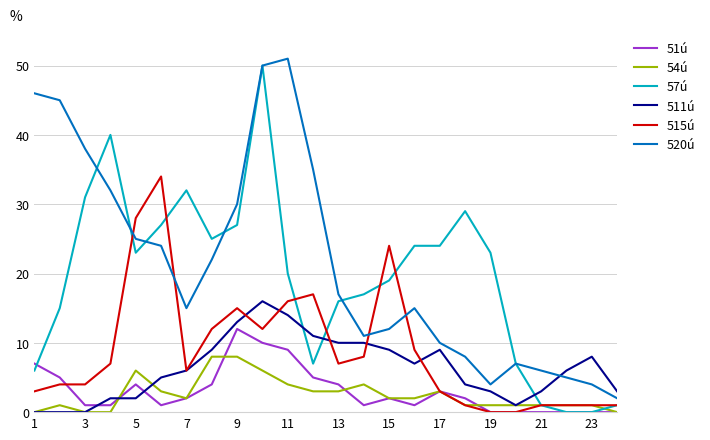

True or false: 51ú and 520ú intersect in this chart.

False